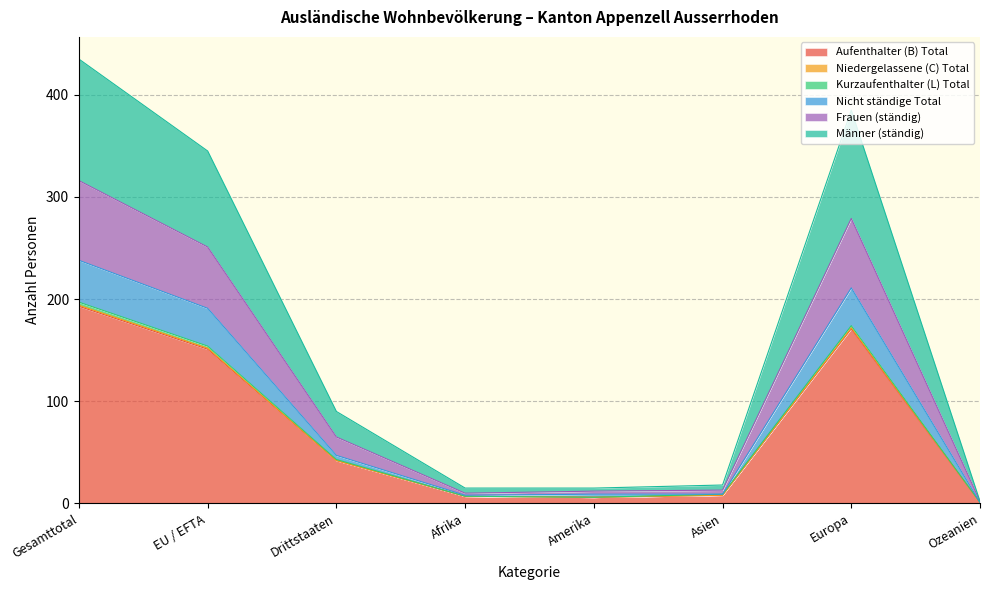

What is the highest value of the Aufenthalter (B) Total series?

193